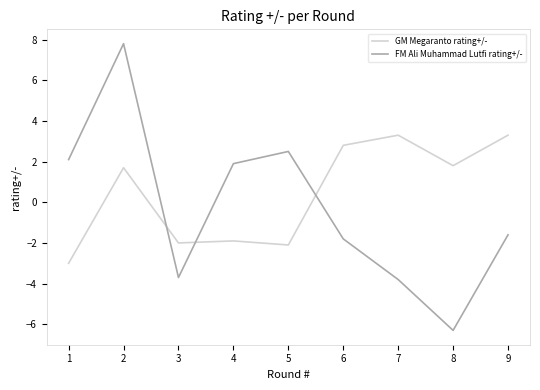

What is the average value of the GM Megaranto rating+/- series?

0.4